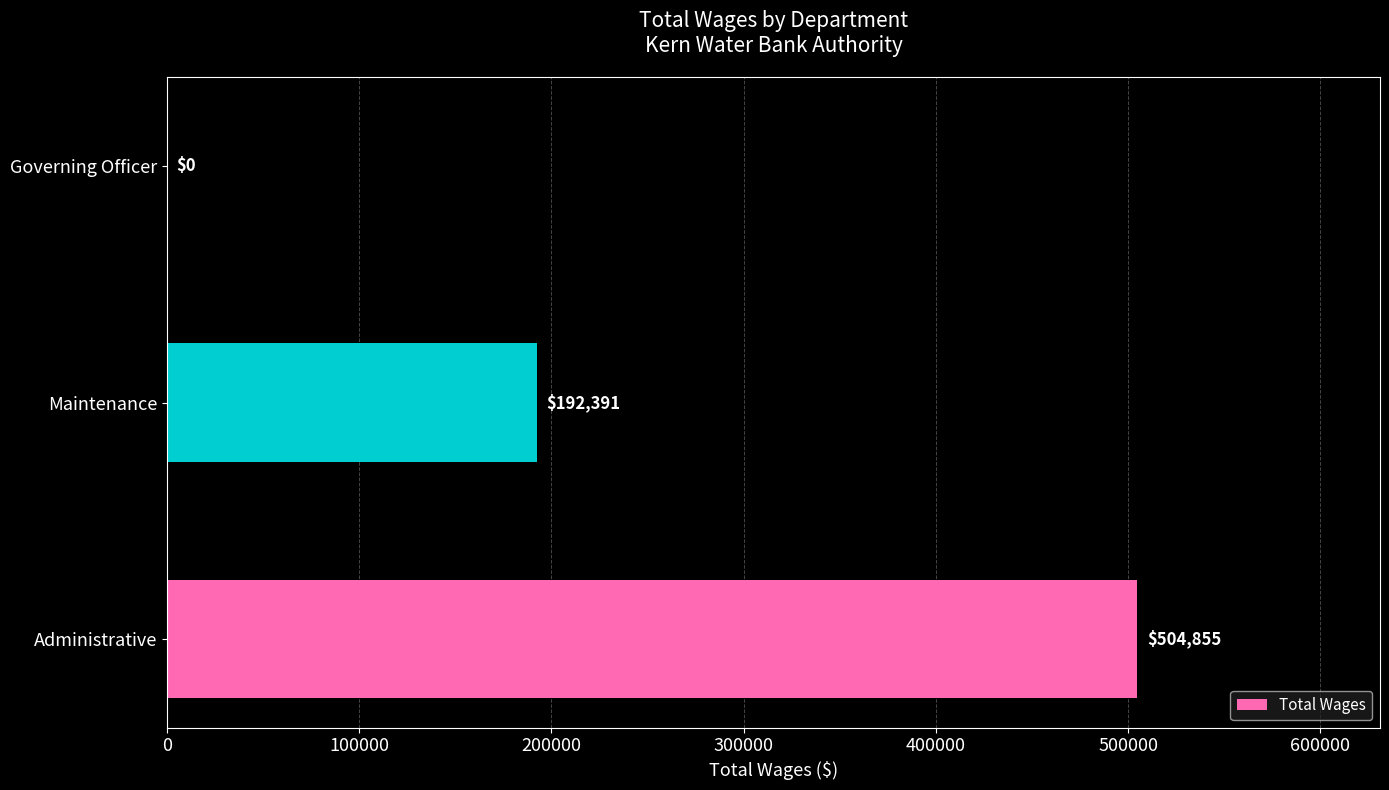

What is the sum of the values at Governing Officer and Administrative?

504855